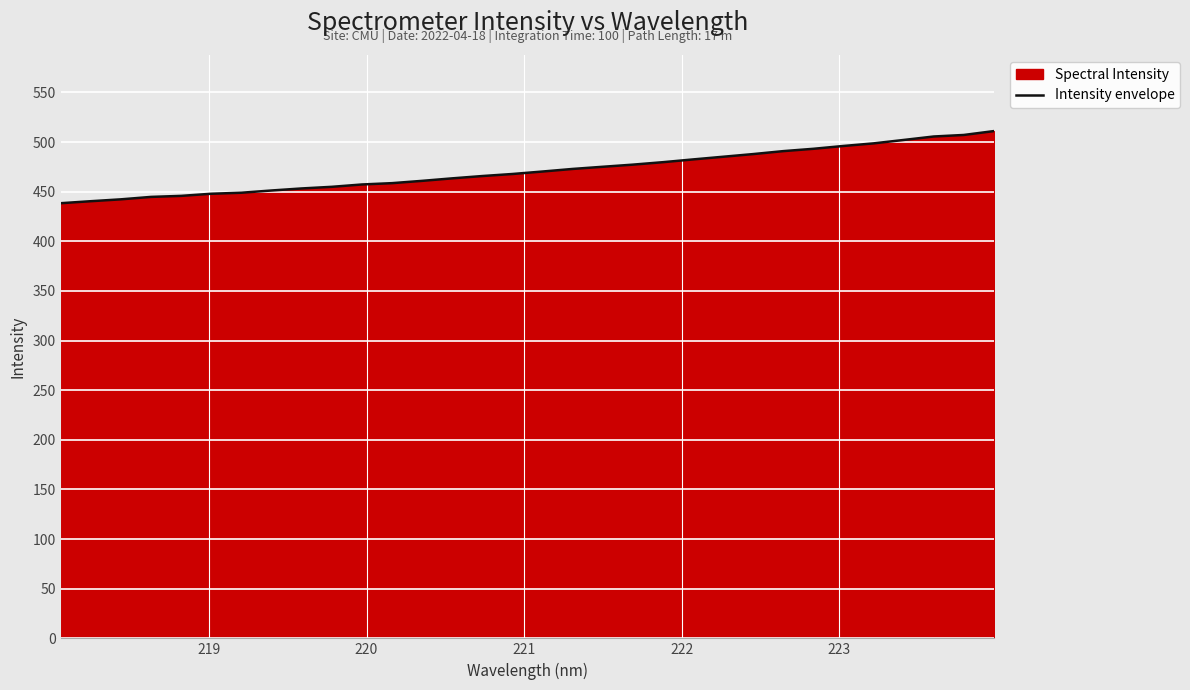

What is the minimum value shown in the chart?

438.4